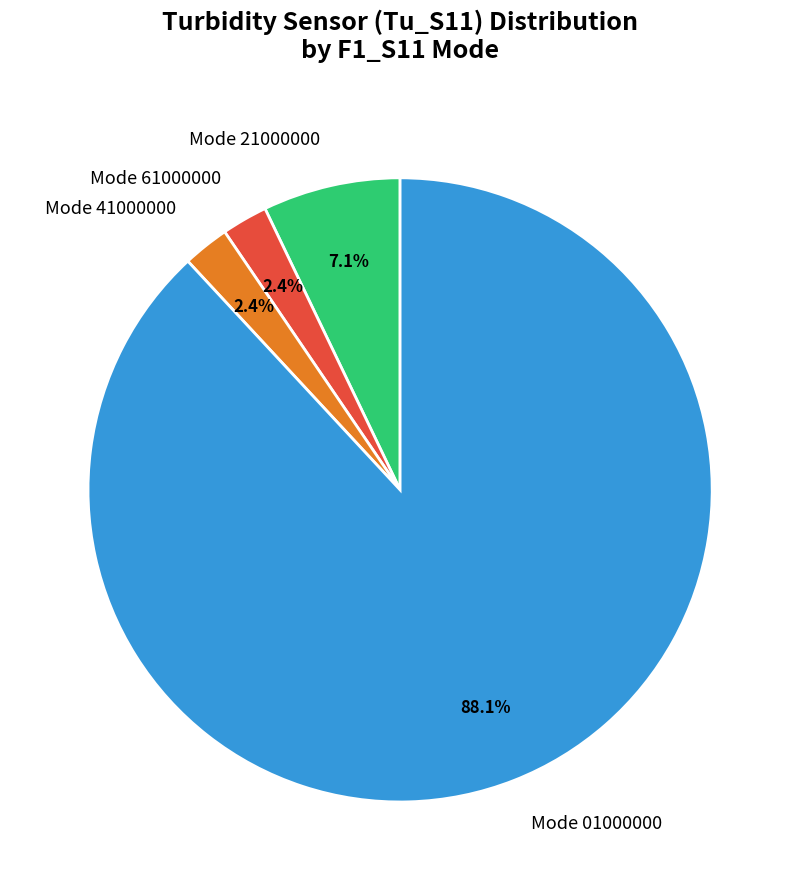

Is the sum of Mode 01000000 and Mode 41000000 greater than half?

Yes